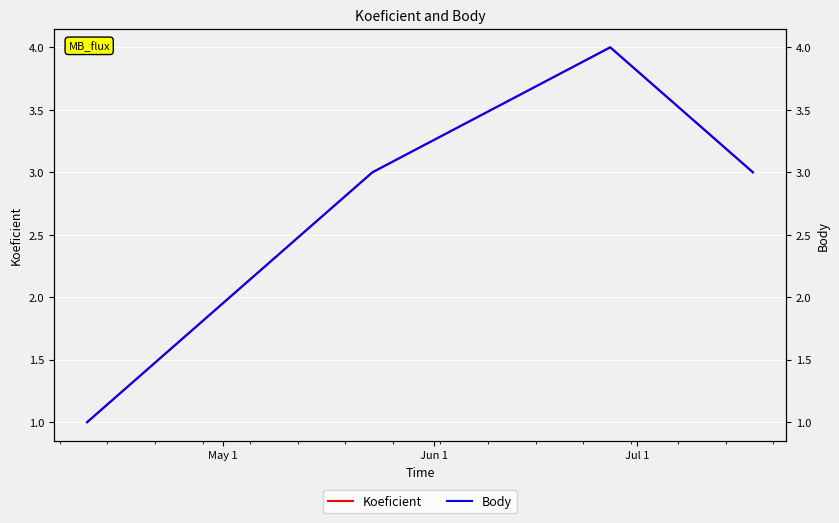

What is the label of the 2nd point from the right?

Jul 1